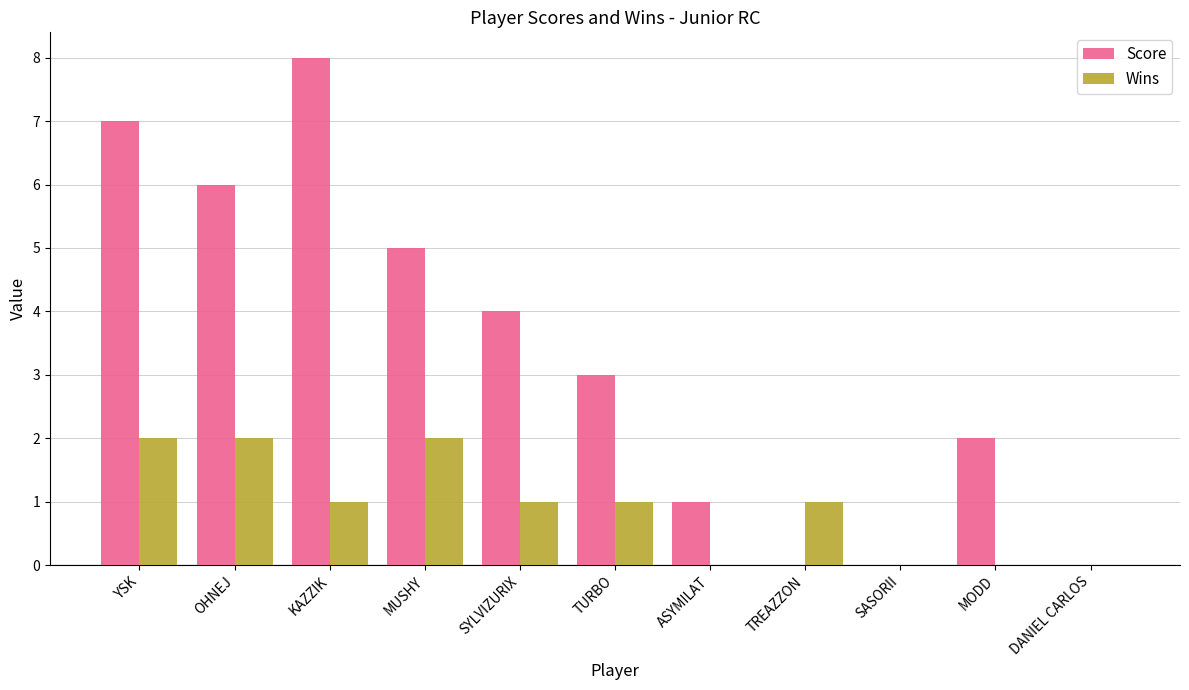

True or false: Score has a value of 11 at YSK.

False